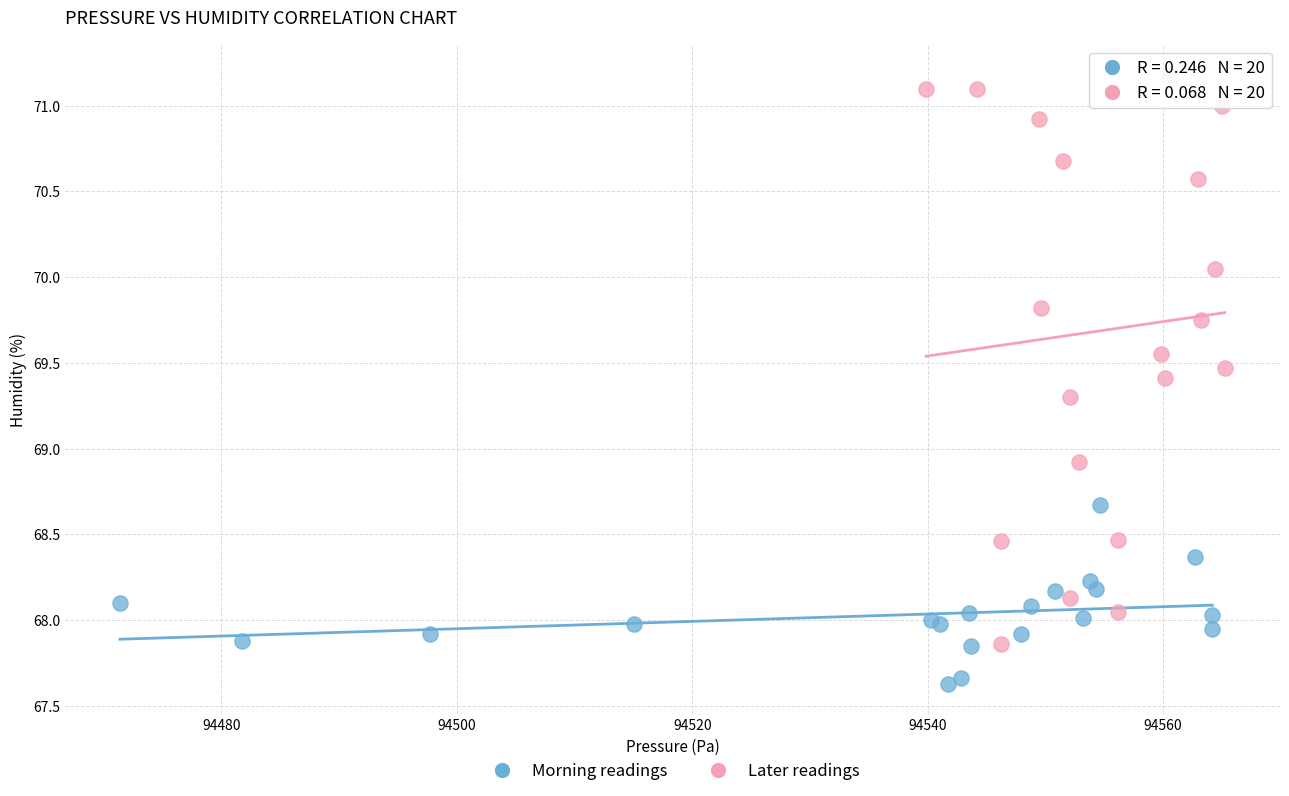

What are all the series names shown in the legend?

Morning readings, Later readings